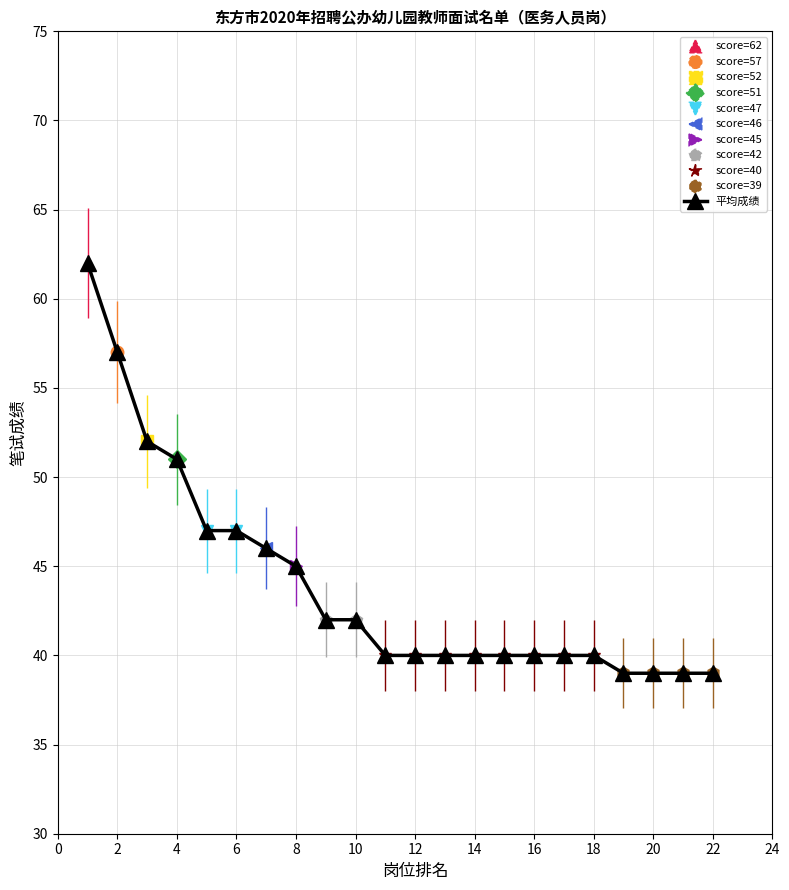

What is the greatest value displayed?

62